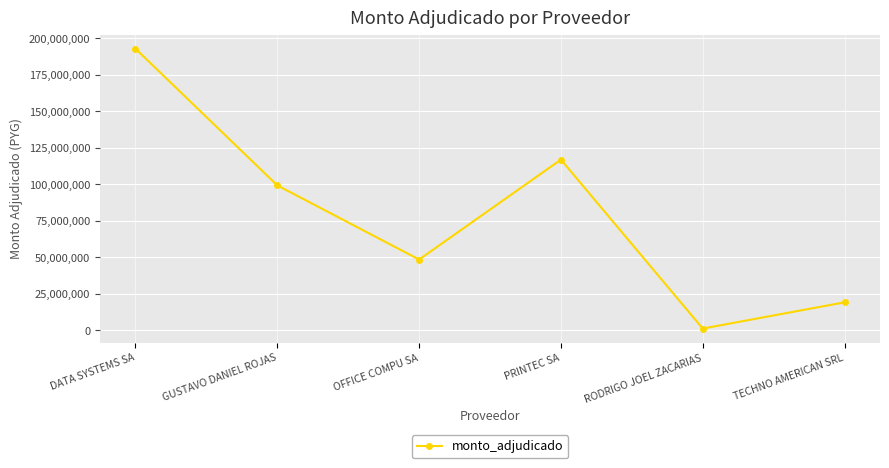

What is the difference between the values at OFFICE COMPU SA and TECHNO AMERICAN SRL?

29326300